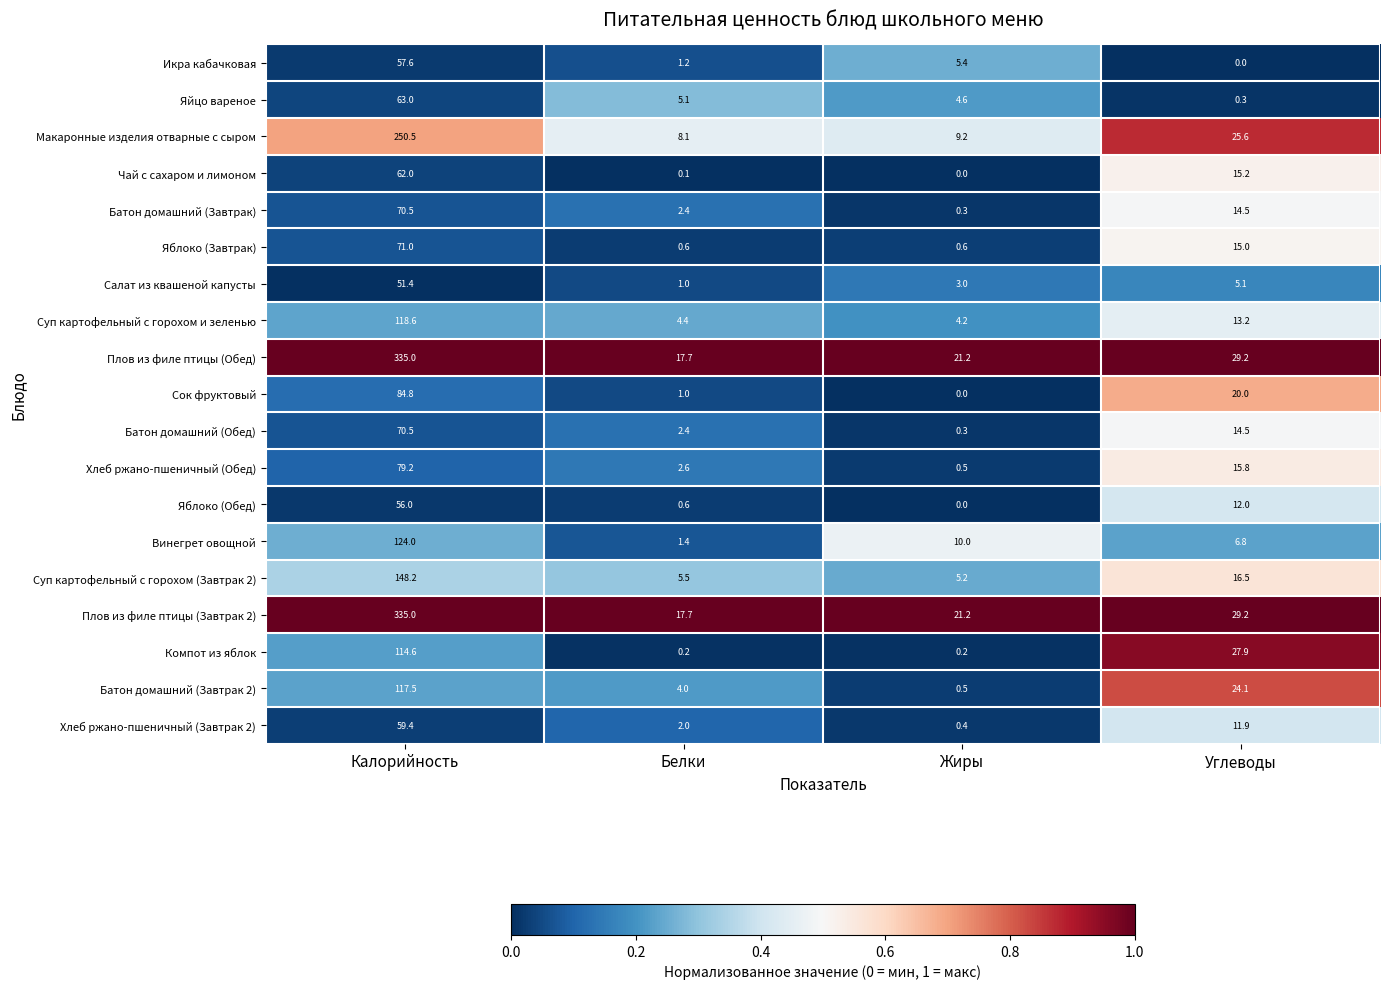

Is the value of Суп картофельный с горохом (Завтрак 2) at Углеводы greater than the value of Сок фруктовый at Калорийность?

No